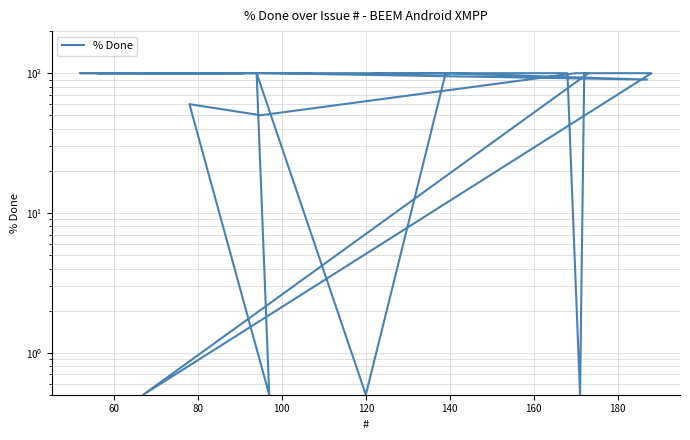

Is it true that the value at 60 is 28.6?

False